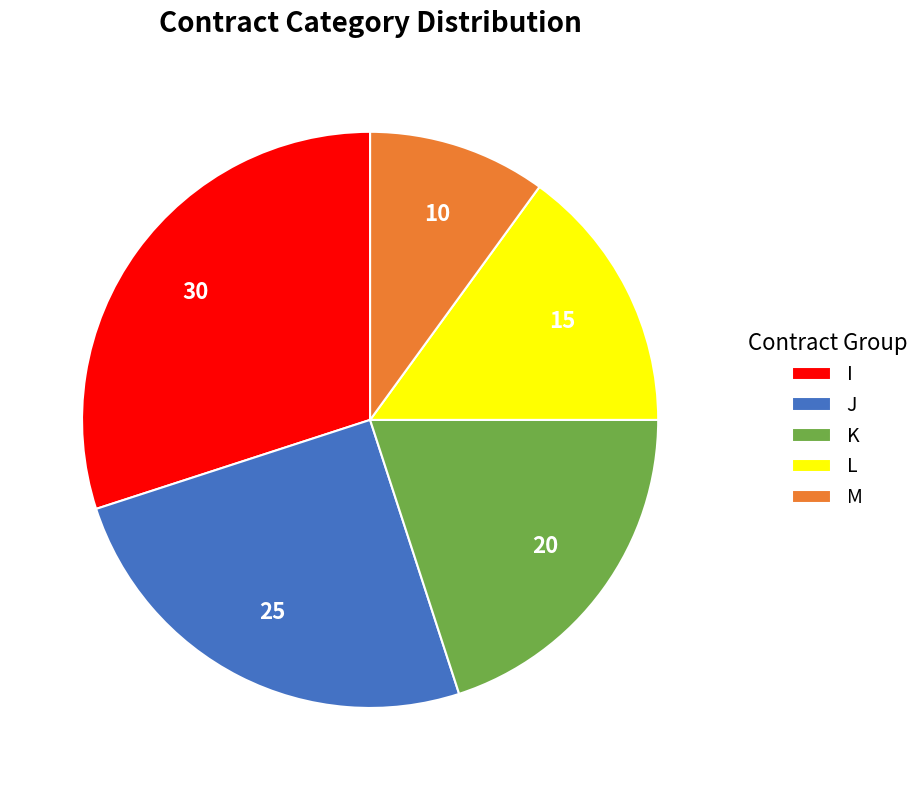

How many slices are in this pie chart?

5